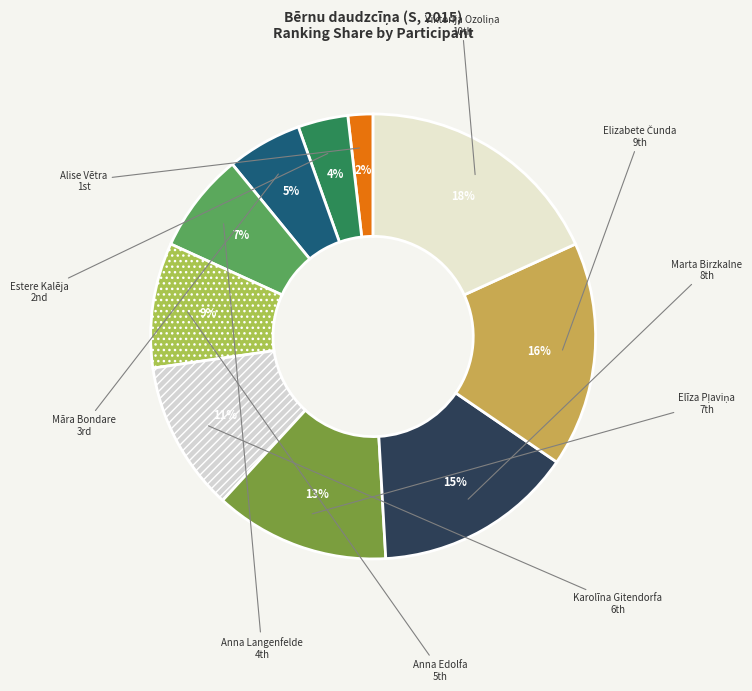

Is there a majority slice in this chart?

No